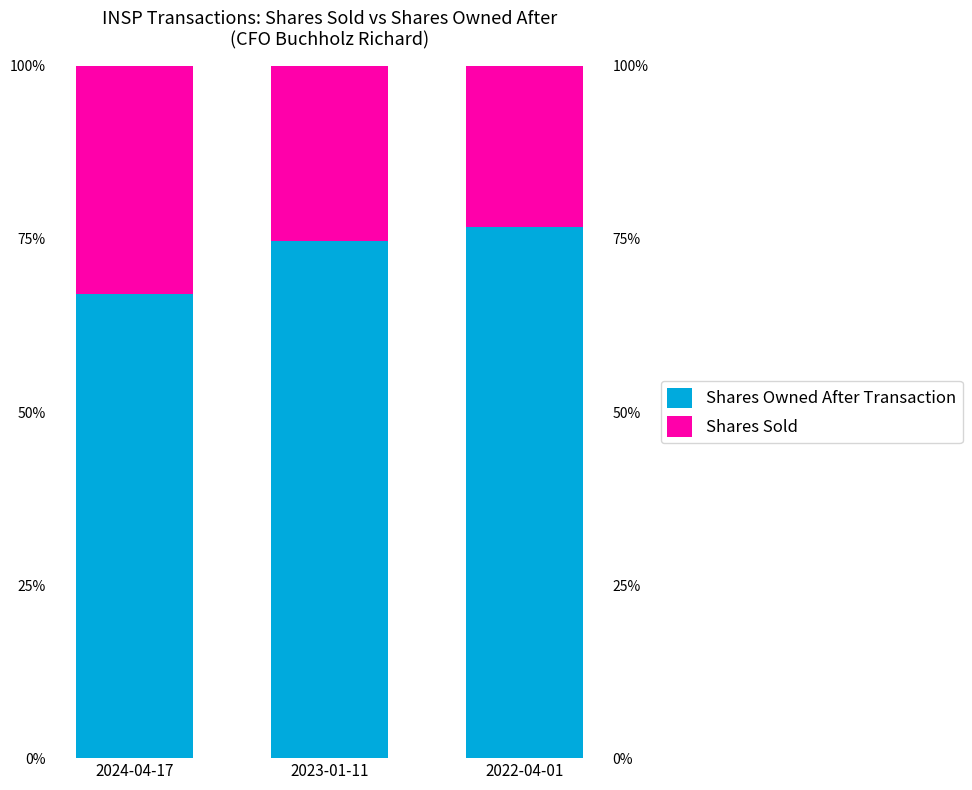

What is the total value across all series at 2024-04-17?

100.0